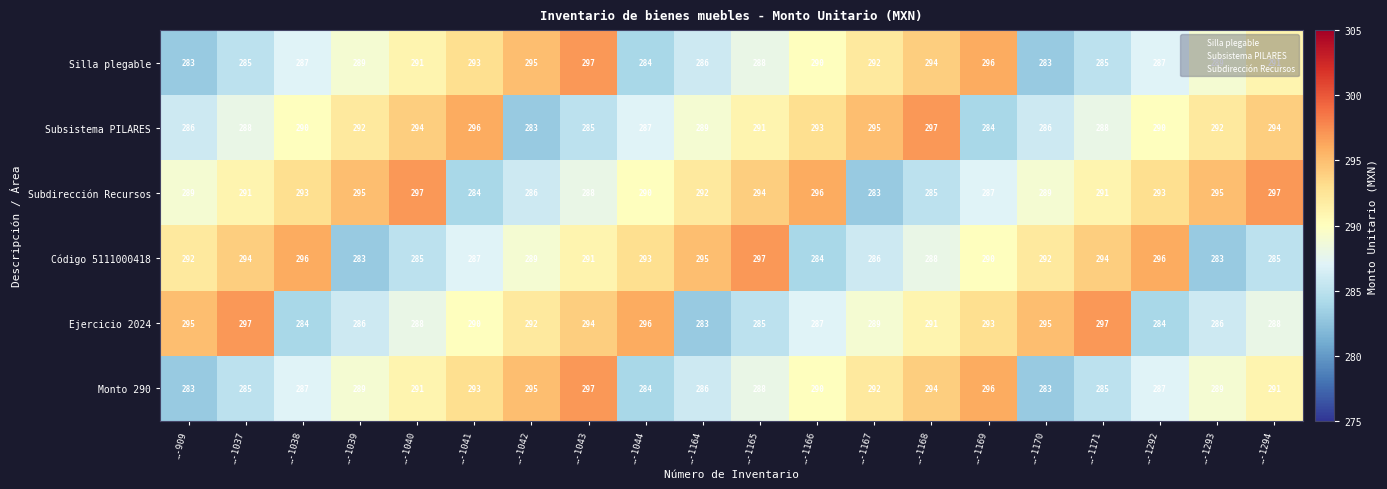

At which label does Código 5111000418 first exceed 291?

…-909